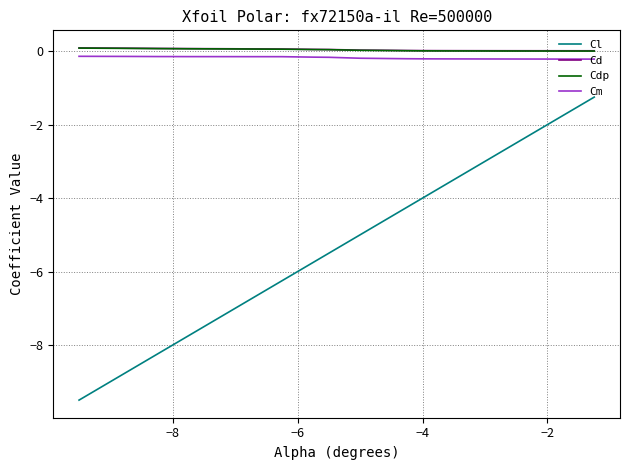

What is the minimum value for Cl?

-9.5